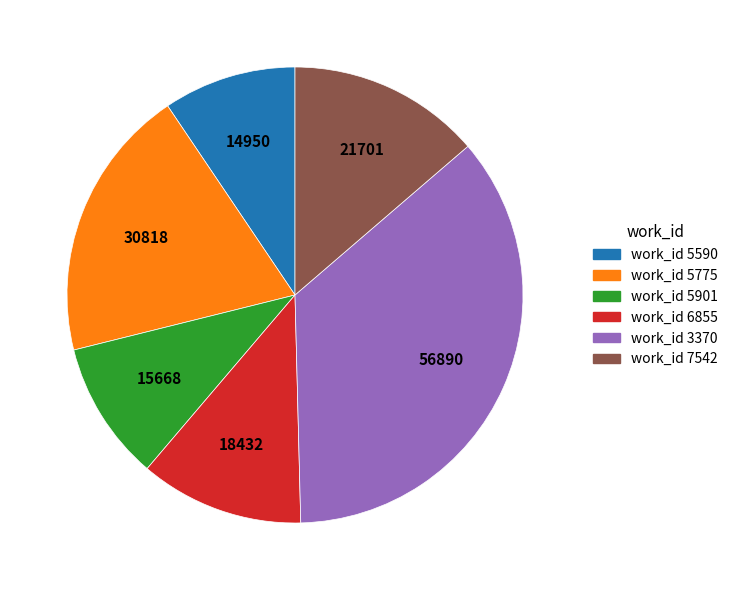

Is there any slice that represents more than half of the pie?

No